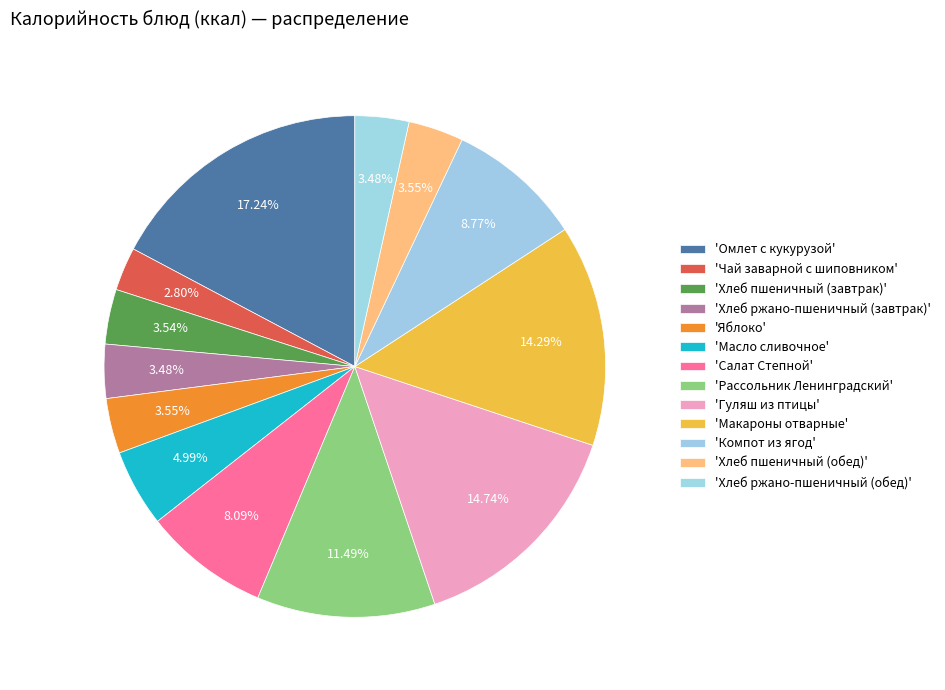

How many segments does this pie chart have?

13